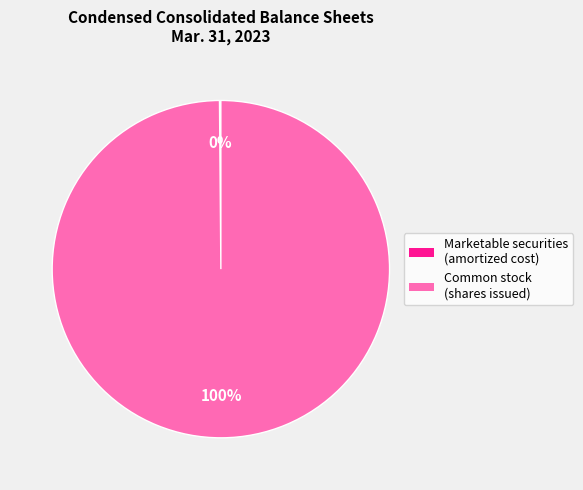

Is there any slice that represents more than half of the pie?

Yes